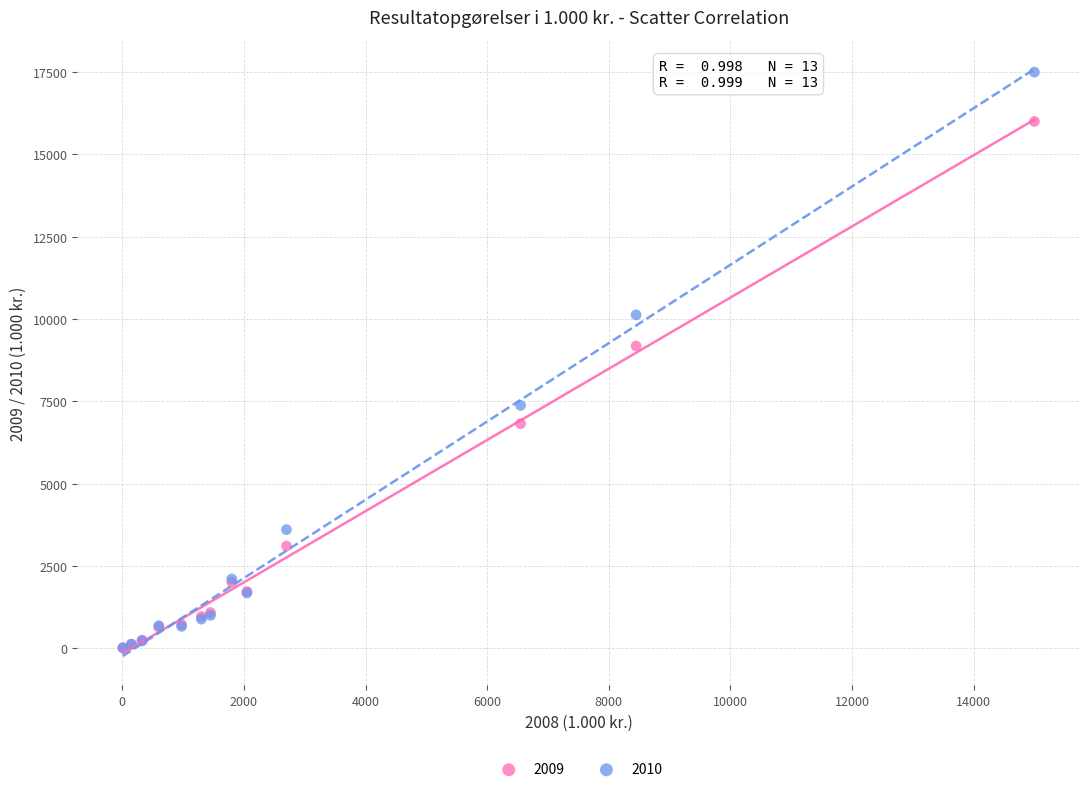

What are all the series names shown in the legend?

2009, 2010